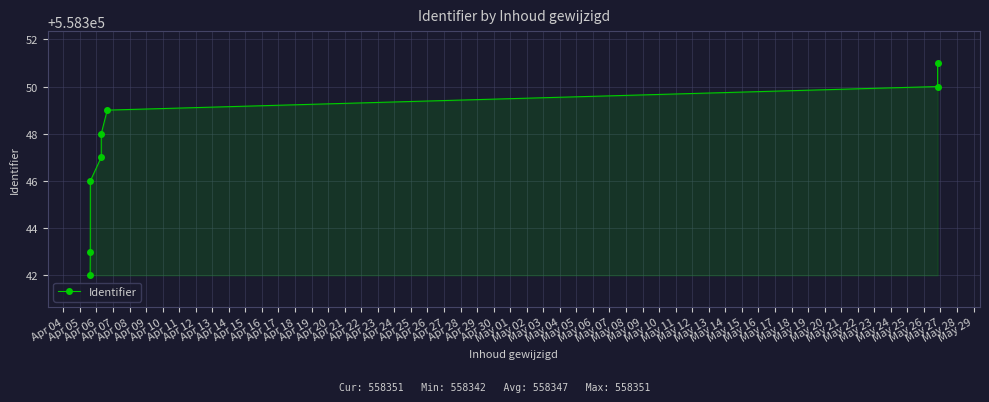

What is the greatest value displayed?

558351